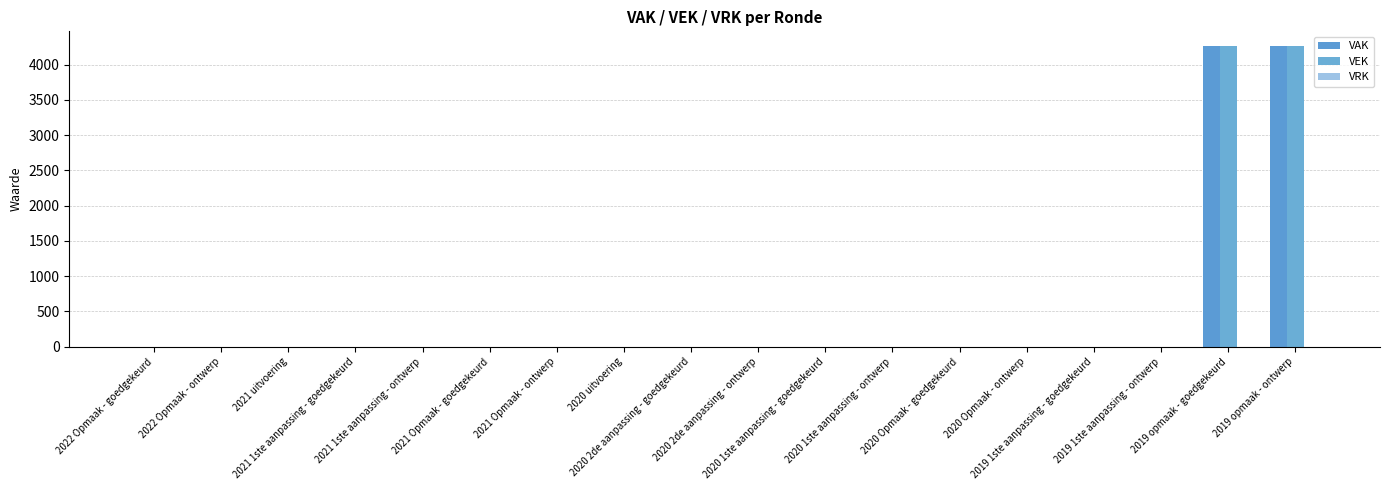

Which series has the largest range (max minus min)?

VAK